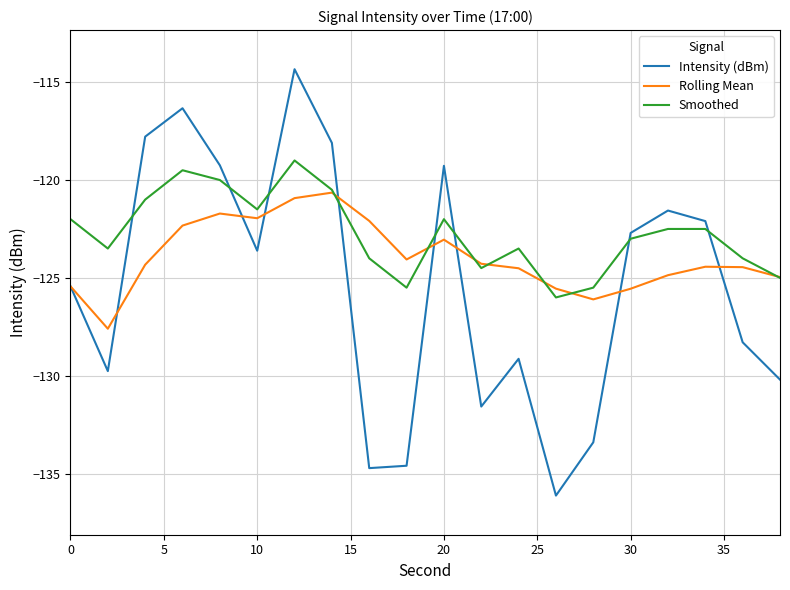

What is the lowest value of the Intensity (dBm) series?

-136.1